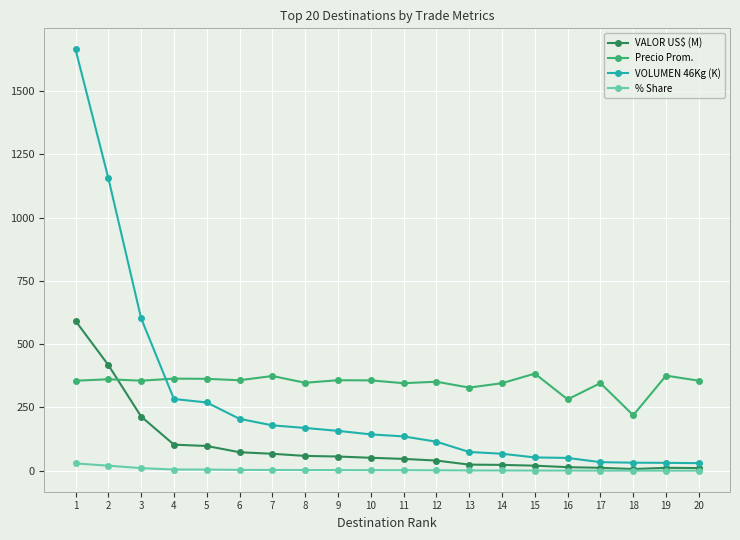

What is the spread (max minus min) of values at 17?

345.6